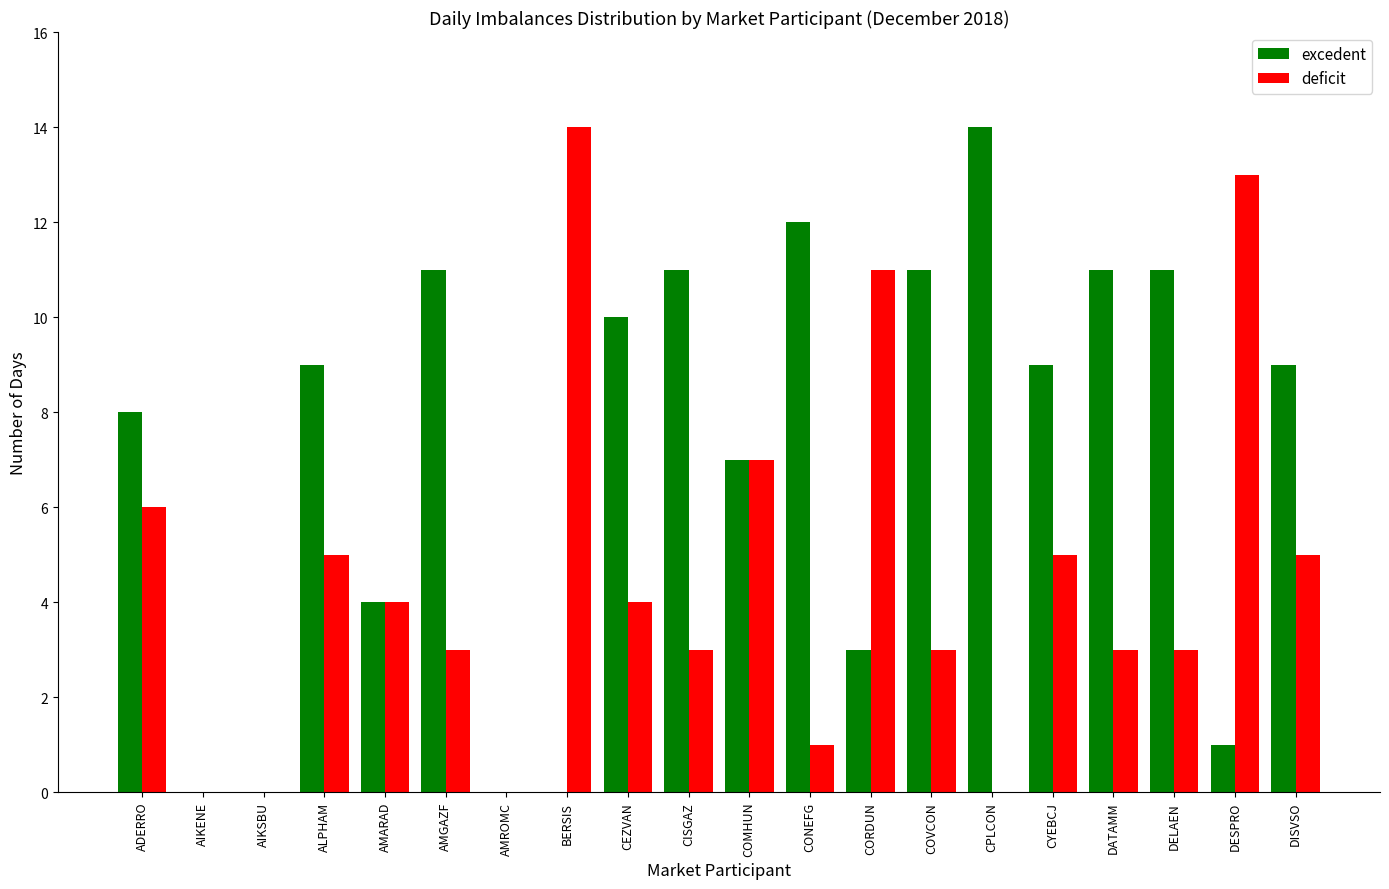

Which series has the largest total across all categories?

excedent